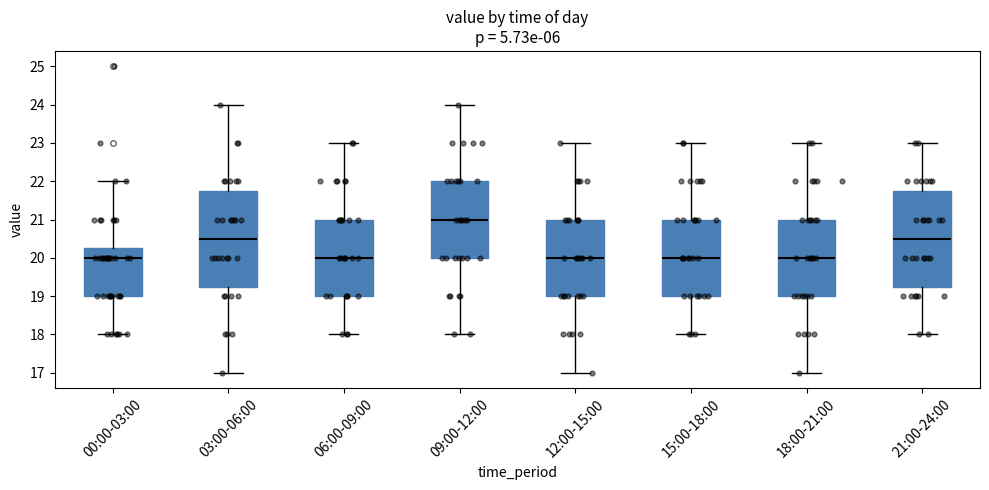

Reading left to right, read every box against the y-axis: the position of its median line, the range the box covers, and the ends of its whiskers. The values are not printed on the chart, so give them approximately, as read against the axis.

00:00-03:00: median 20.0, box 19.0 to 20.3, whiskers 18.0 to 22.0
03:00-06:00: median 20.5, box 19.3 to 21.8, whiskers 17.0 to 24.0
06:00-09:00: median 20.0, box 19.0 to 21.0, whiskers 18.0 to 23.0
09:00-12:00: median 21.0, box 20.0 to 22.0, whiskers 18.0 to 24.0
12:00-15:00: median 20.0, box 19.0 to 21.0, whiskers 17.0 to 23.0
15:00-18:00: median 20.0, box 19.0 to 21.0, whiskers 18.0 to 23.0
18:00-21:00: median 20.0, box 19.0 to 21.0, whiskers 17.0 to 23.0
21:00-24:00: median 20.5, box 19.3 to 21.8, whiskers 18.0 to 23.0